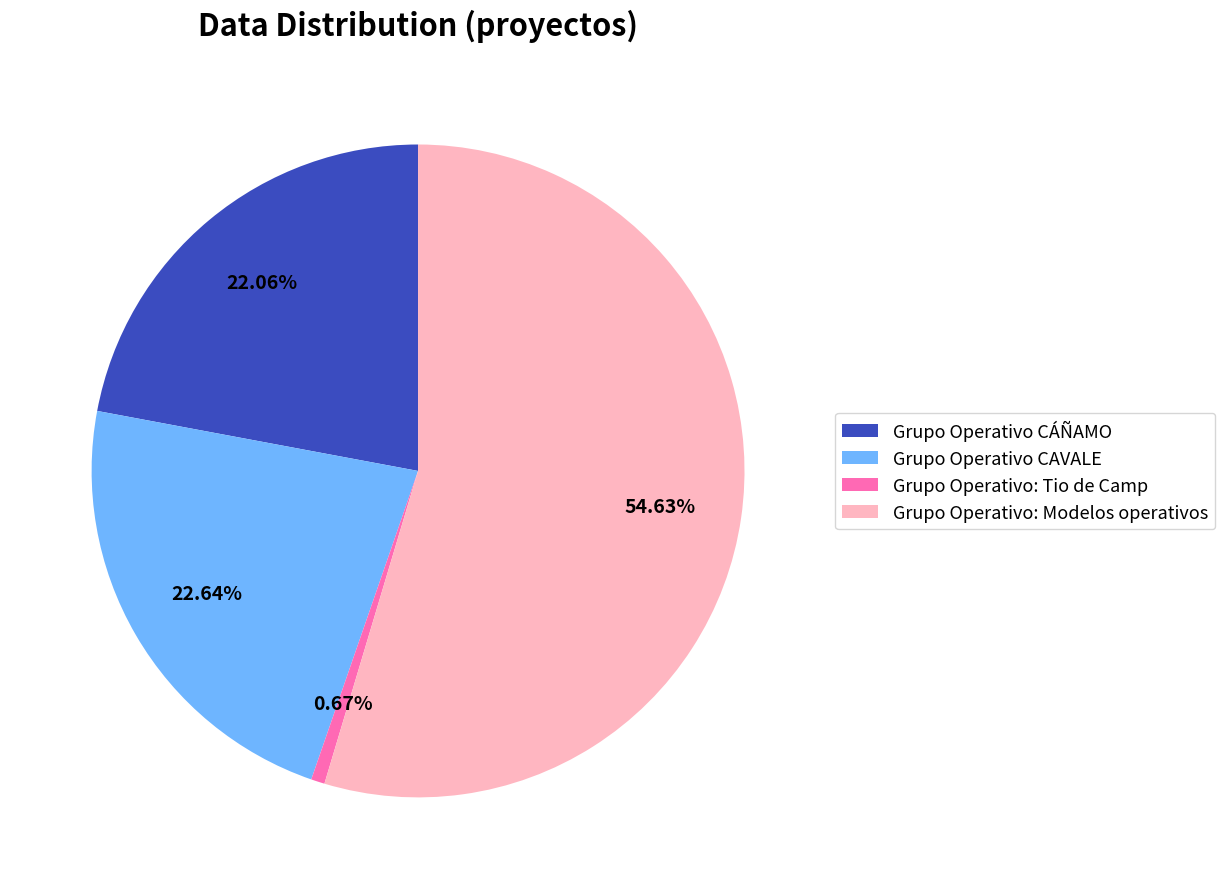

Which category has the biggest portion of the pie?

Grupo Operativo: Modelos operativos